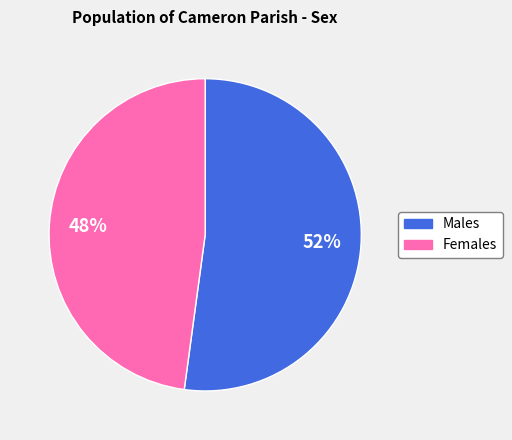

To the nearest percent, what is the average slice percentage?

50%